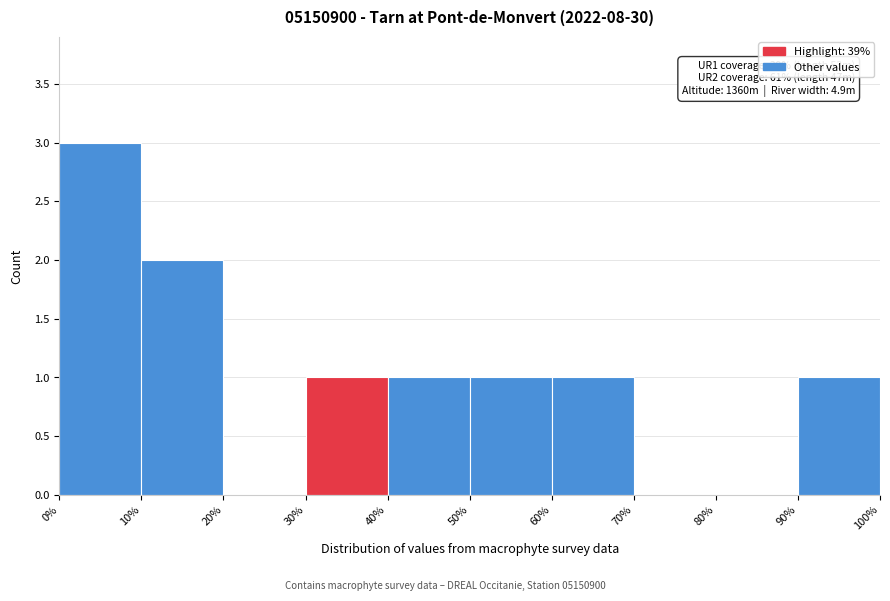

Which range on the x-axis has the tallest bar?

0% to 10%